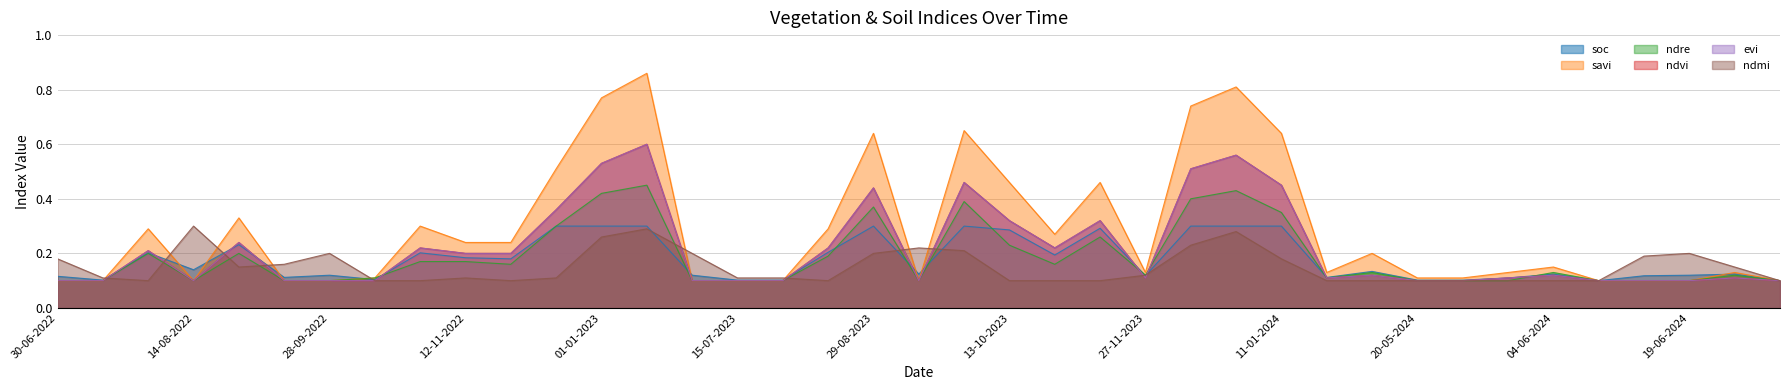

Between 29-08-2022 and 01-01-2023, which series saw the biggest shift?

savi